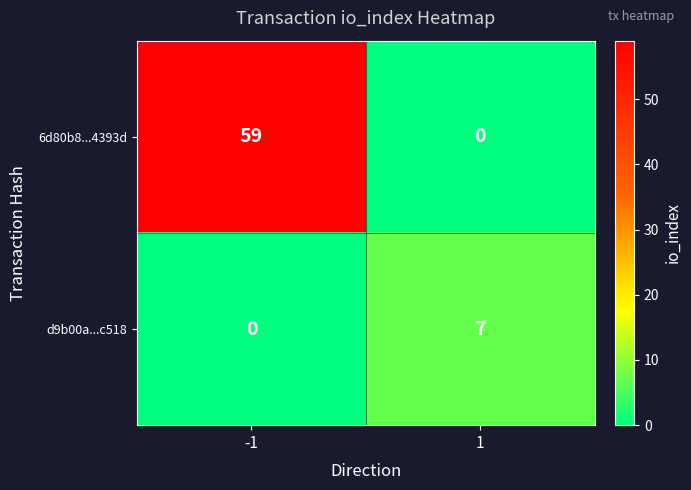

Rank the series at 1 from lowest to highest value.

6d80b8...4393d, d9b00a...c518